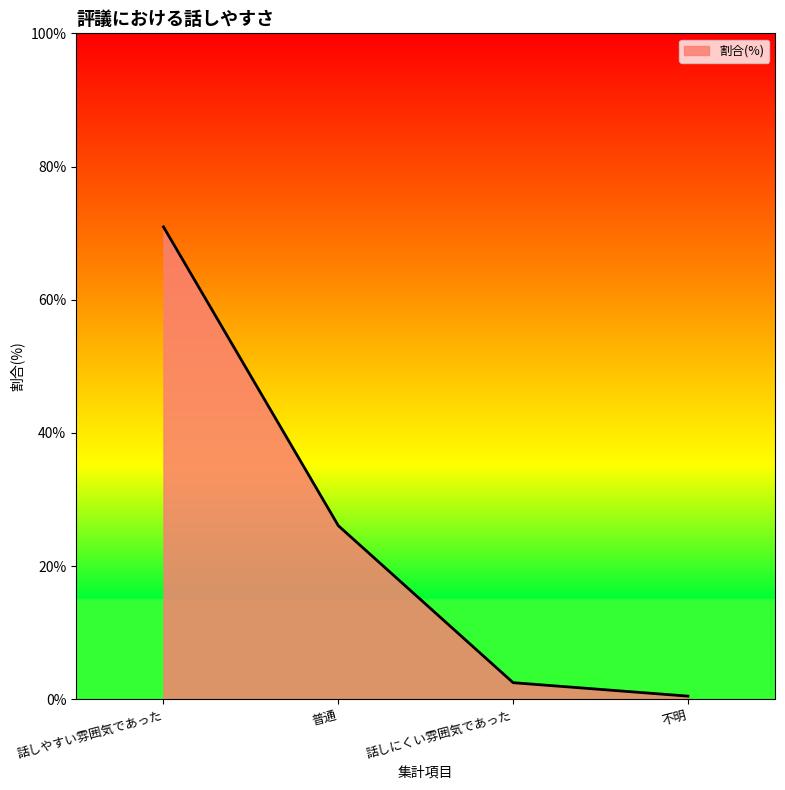

What is the sum of all values?

100.0